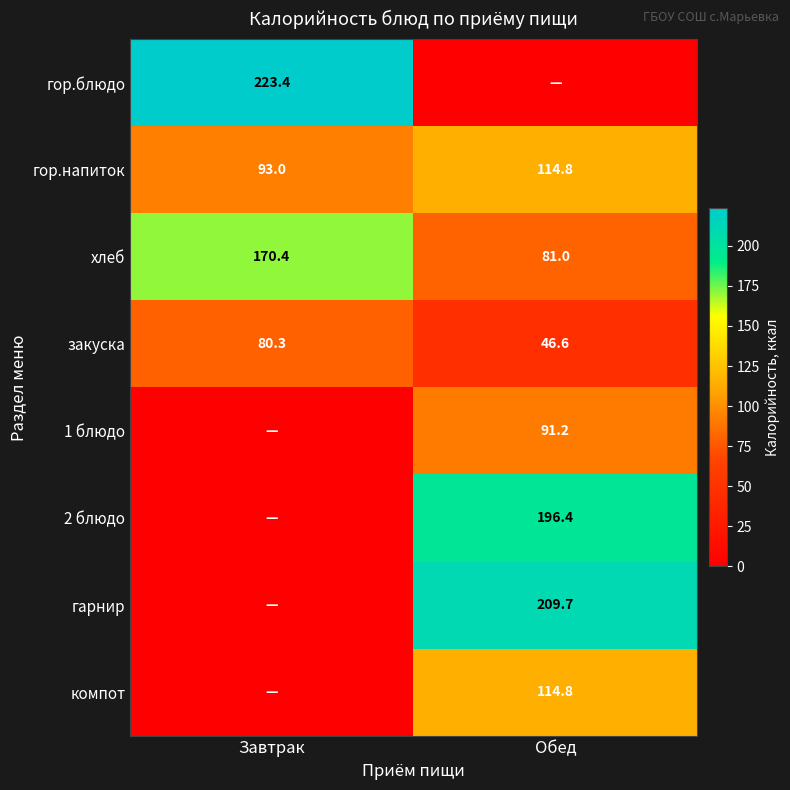

Where is гор.напиток nearest to the value 103?

Завтрак